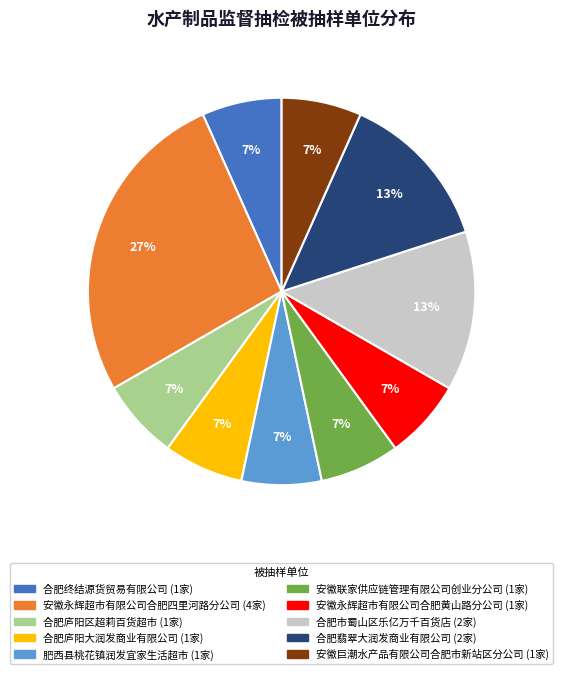

Is there a majority slice in this chart?

No